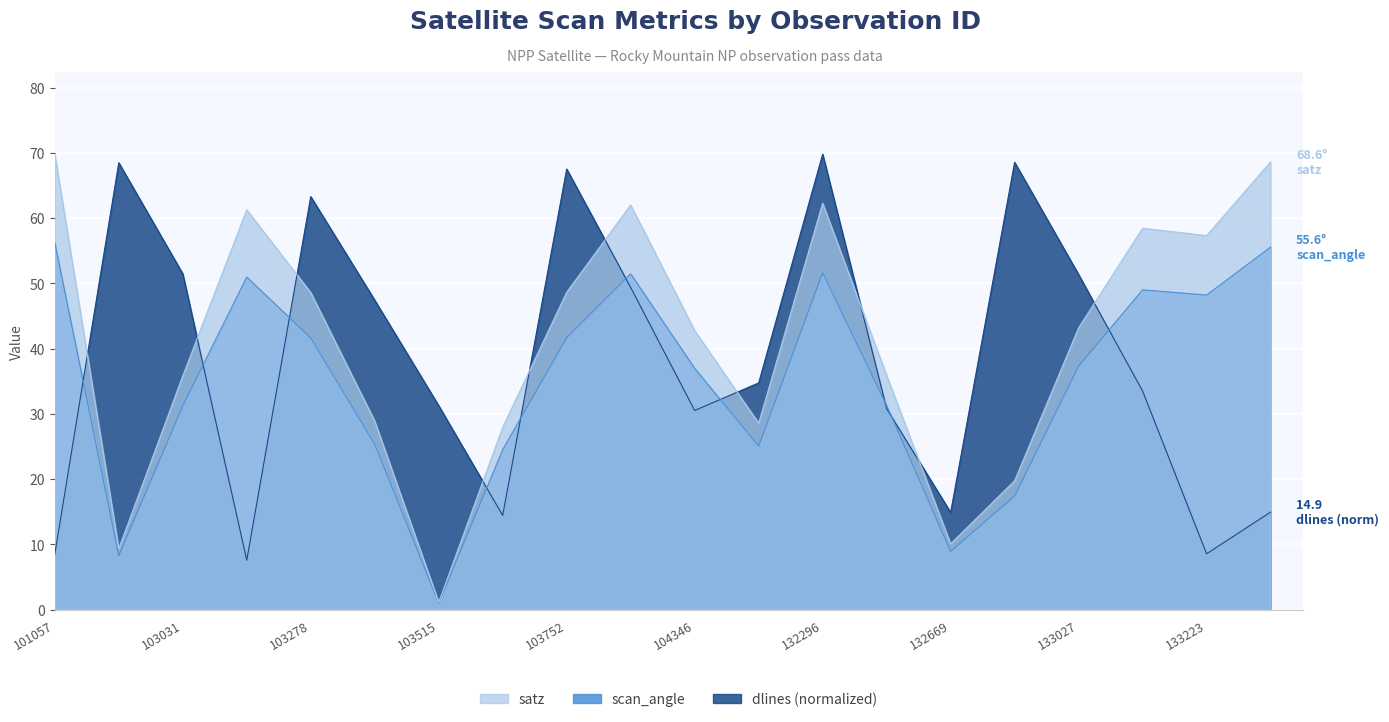

Count the number of data series in this chart.

3